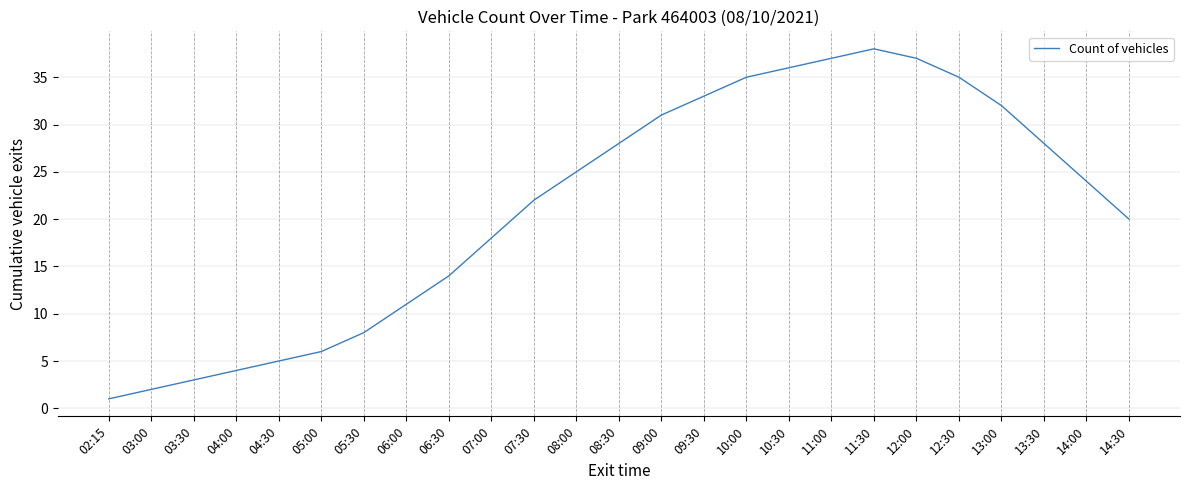

What is the difference between the maximum and minimum values?

37